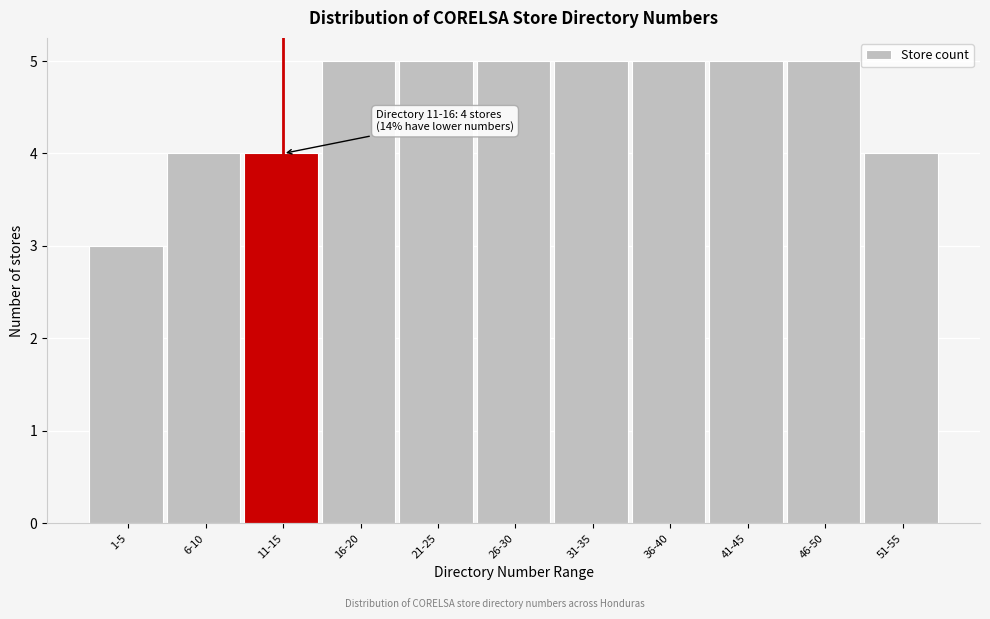

Reading left to right, what are all the values shown in this chart?

1-5=3	6-10=4	11-15=4	16-20=5	21-25=5	26-30=5	31-35=5	36-40=5	41-45=5	46-50=5	51-55=4